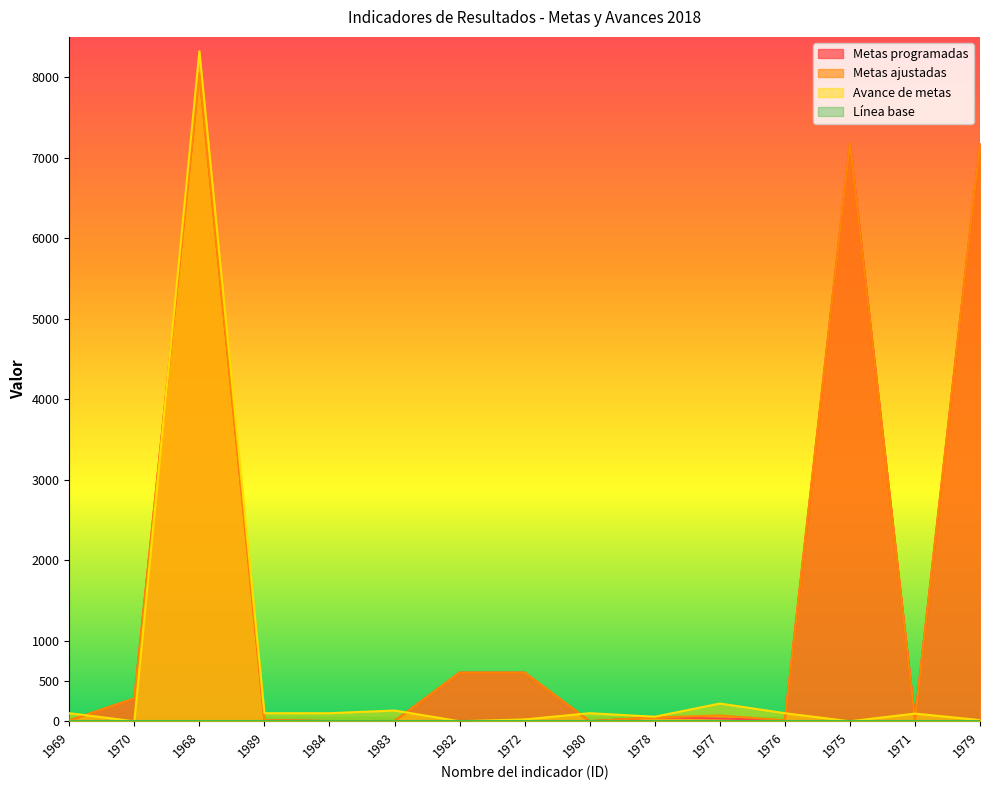

Which series has the largest total across all categories?

Metas ajustadas